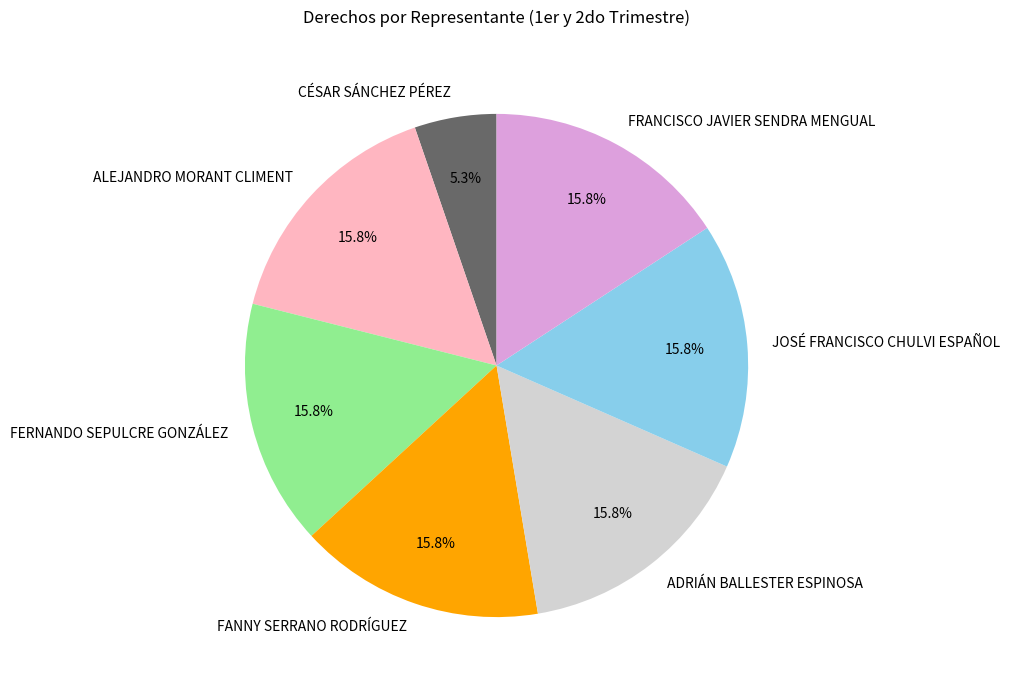

To the nearest percent, what is the average slice percentage?

14%